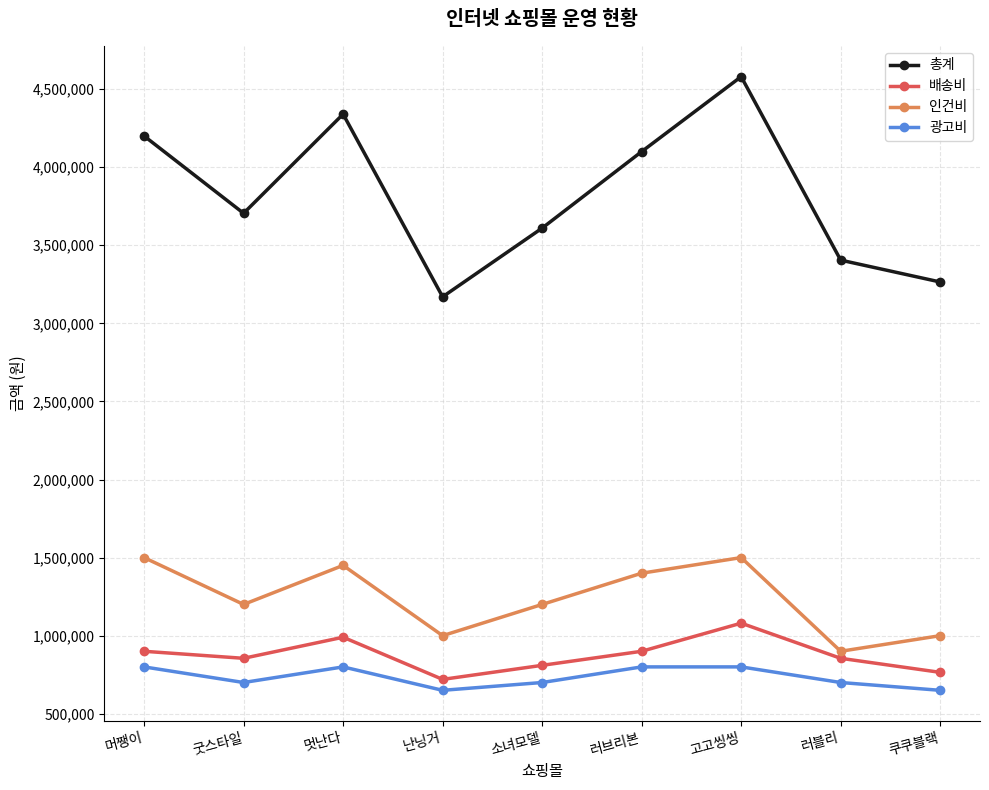

True or false: 배송비 has more than 2 points higher than both neighbors.

False